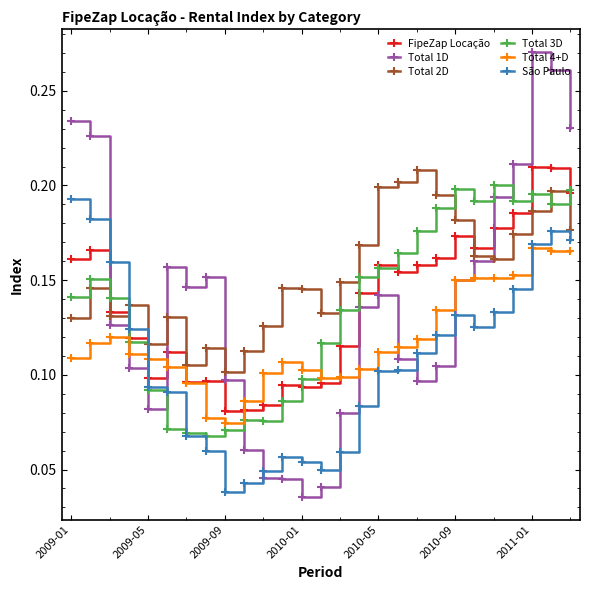

Count the Total 4+D values in the range 0 to 1.

27